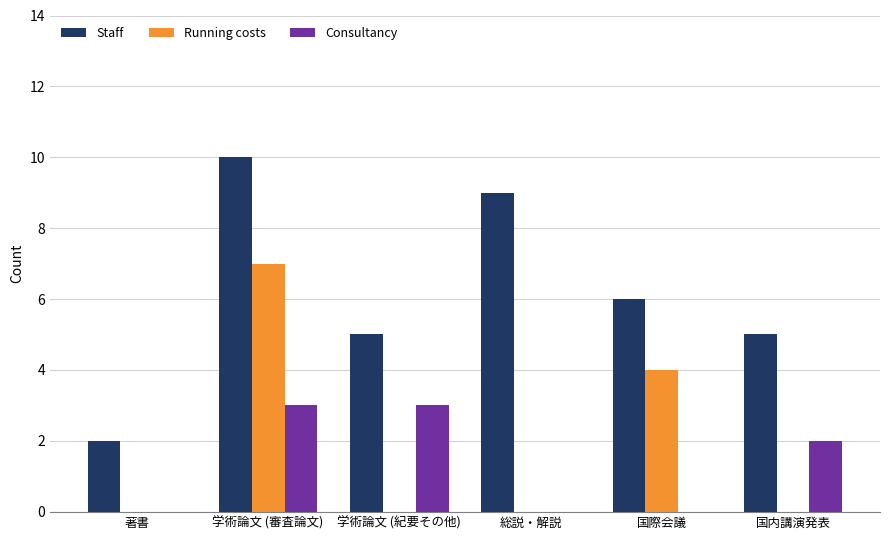

Which series has the largest range (max minus min)?

Staff